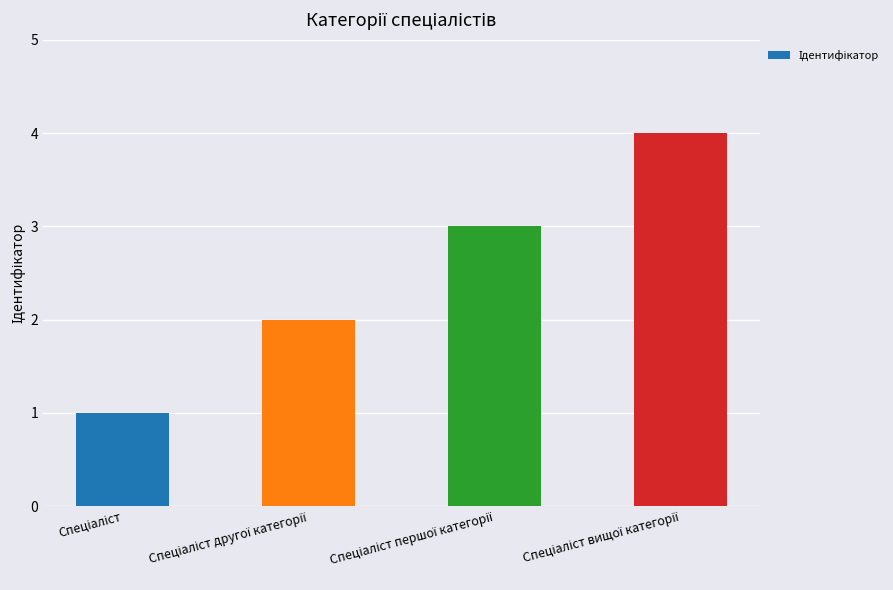

What is the maximum value shown in the chart?

4